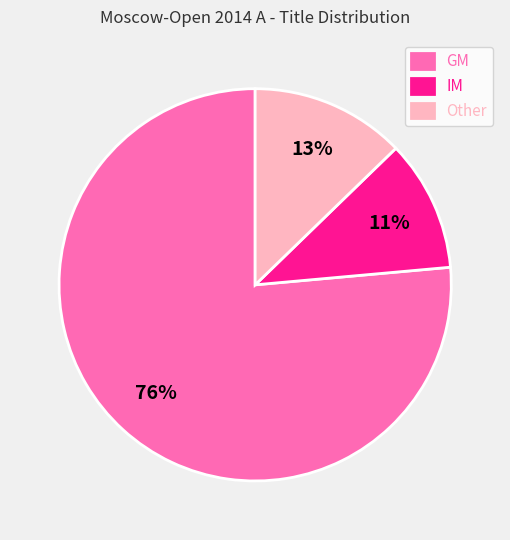

To the nearest percent, what is the combined percentage of GM and Other?

89%